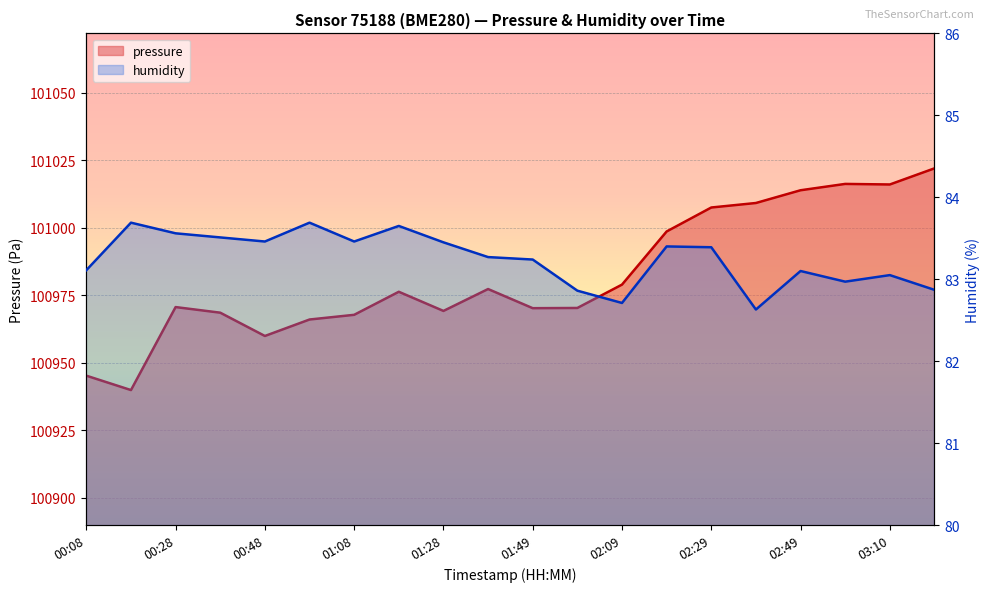

How many data points in pressure are above 100976?

10